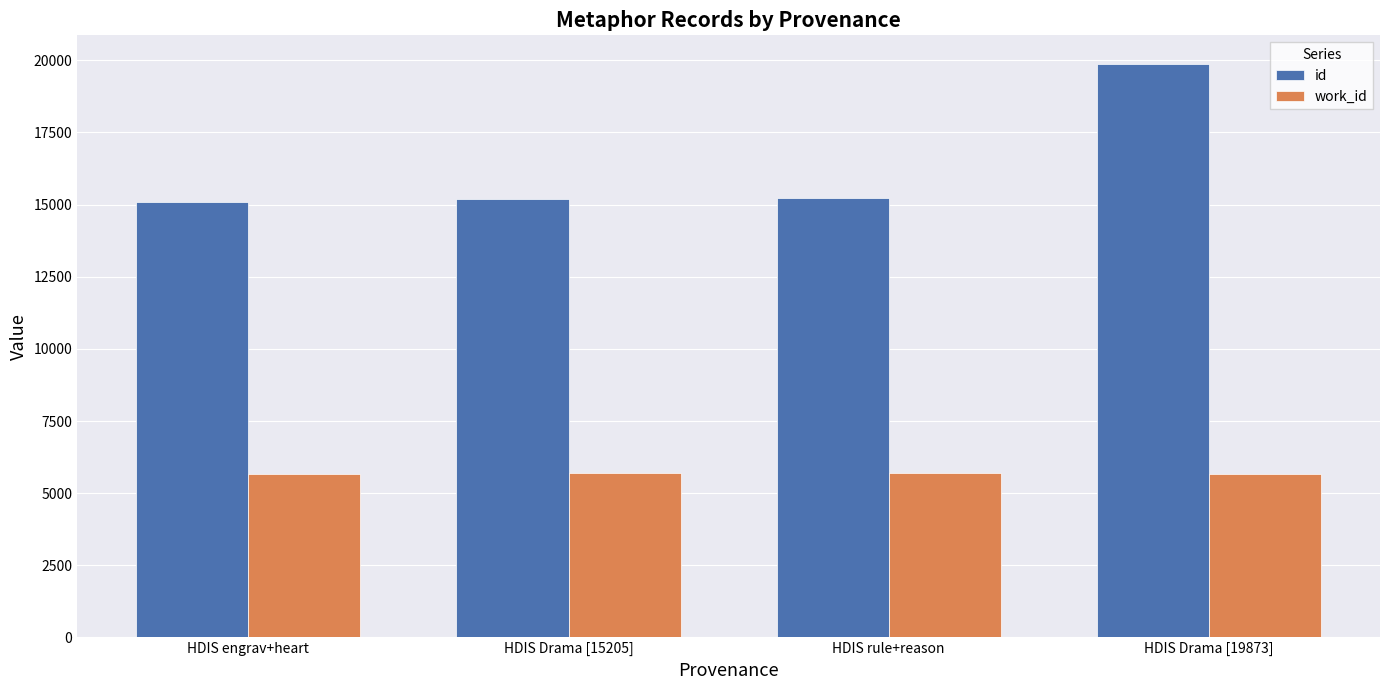

What value does the id series have at HDIS rule+reason?

15238